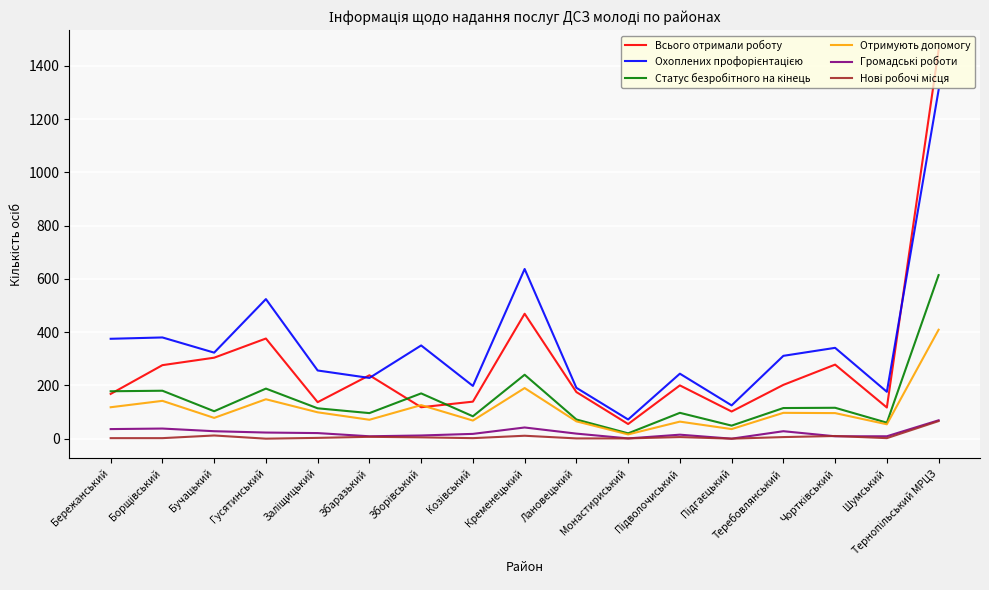

What is the maximum value shown in the chart?

1460